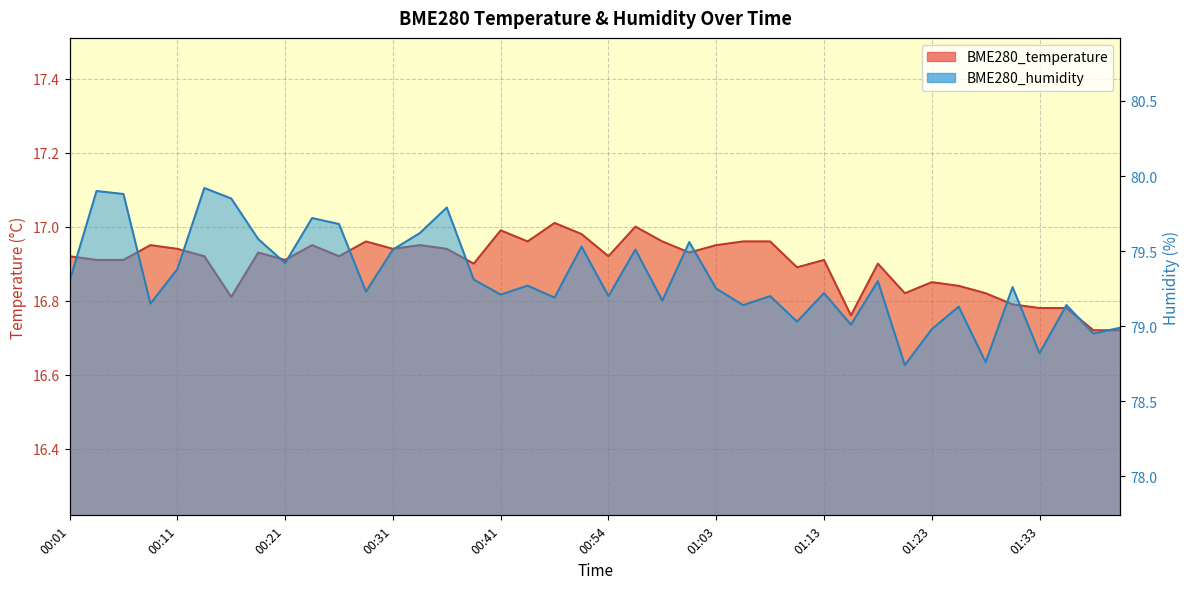

Count the number of data series in this chart.

2